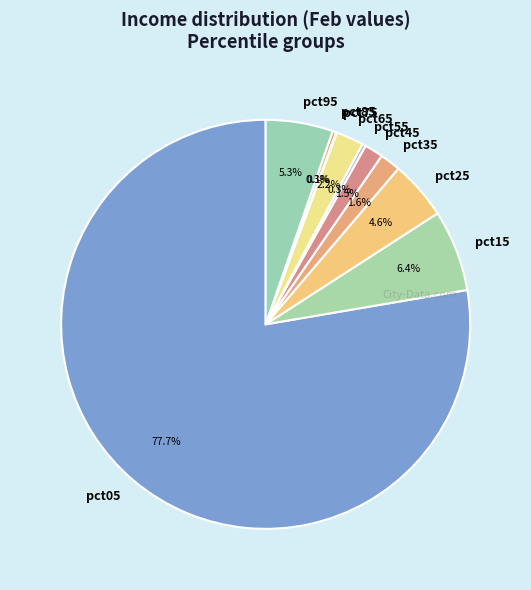

What is the largest slice in the pie chart?

pct05